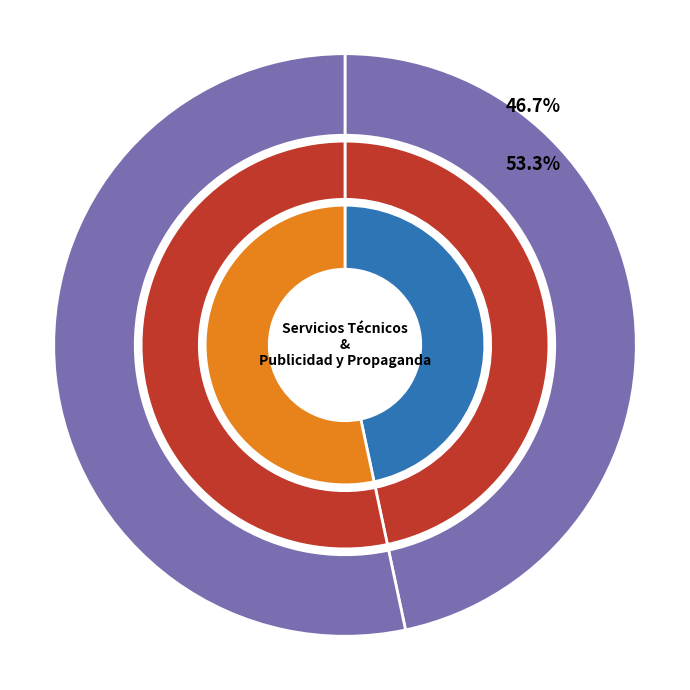

How many segments does this pie chart have?

2